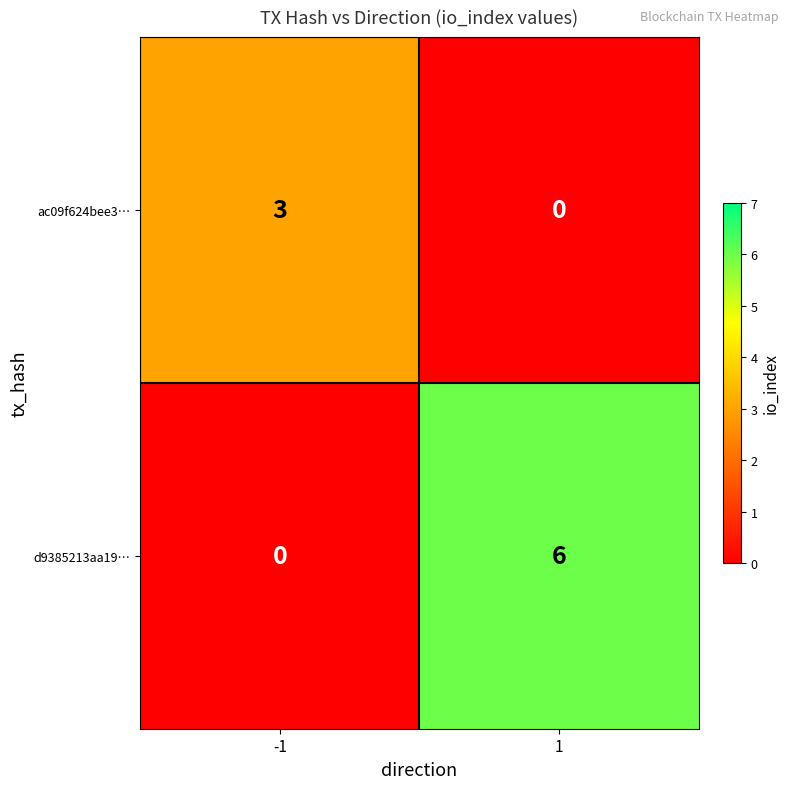

Which series has the largest total across all categories?

d9385213aa19…